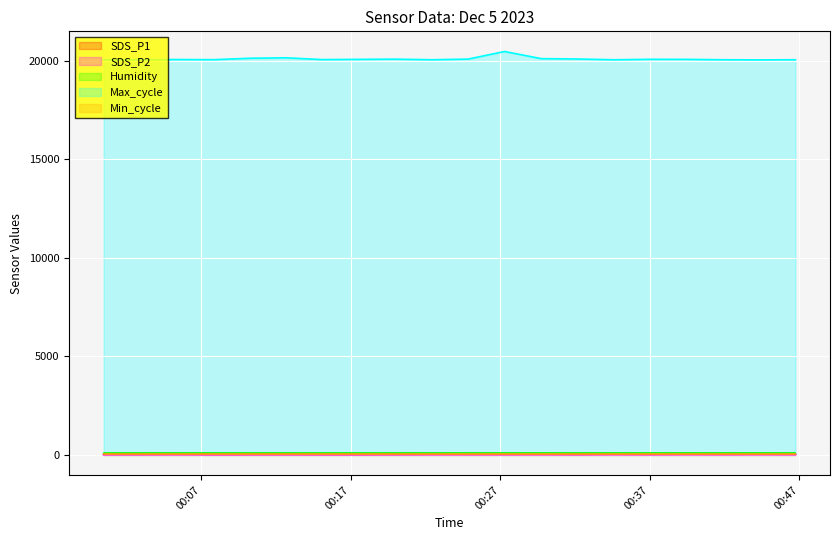

At which category is the sum across all series the highest?

2023/12/05 00:27:18